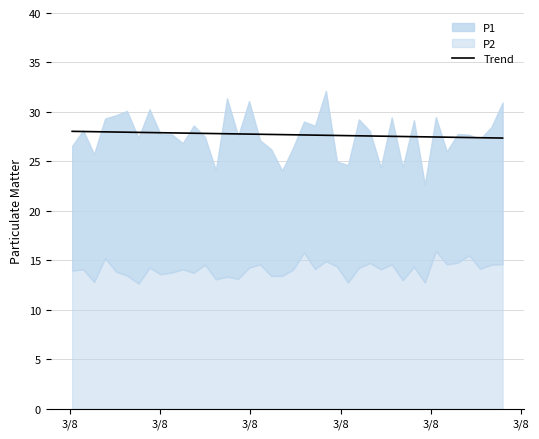

How many lines are shown in the chart?

1